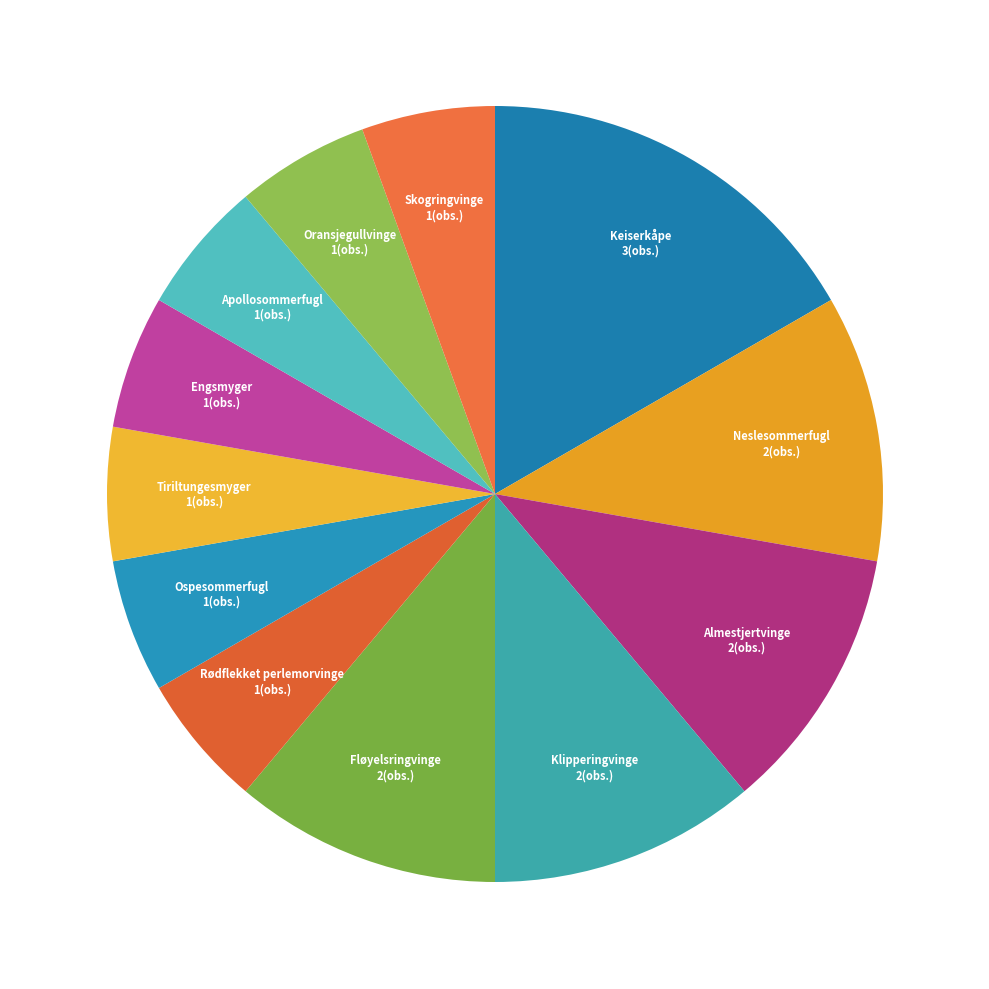

How many slices are in this pie chart?

12